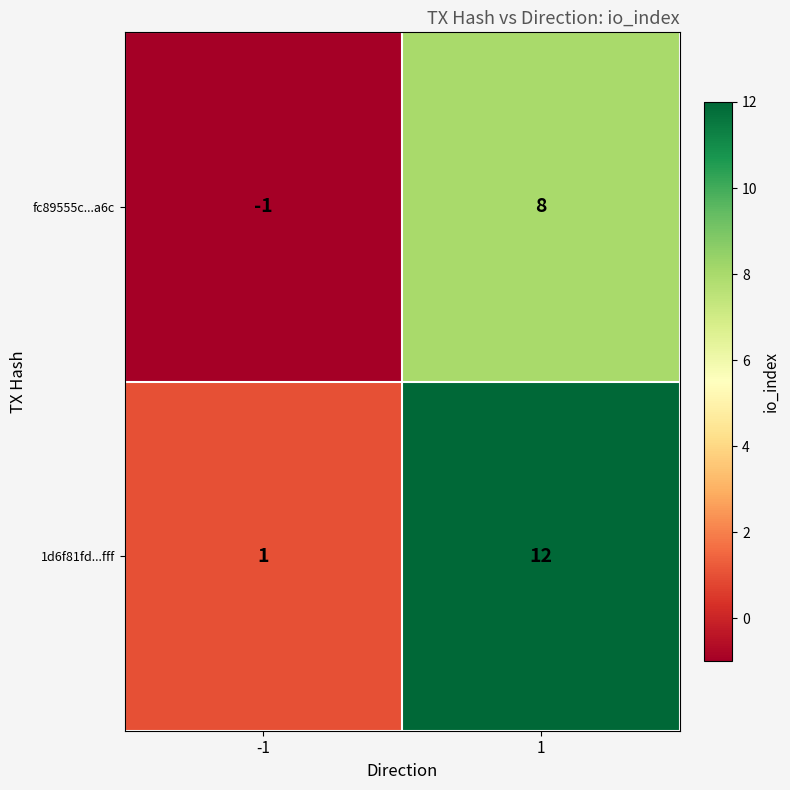

Which series has the largest total across all categories?

1d6f81fd...fff